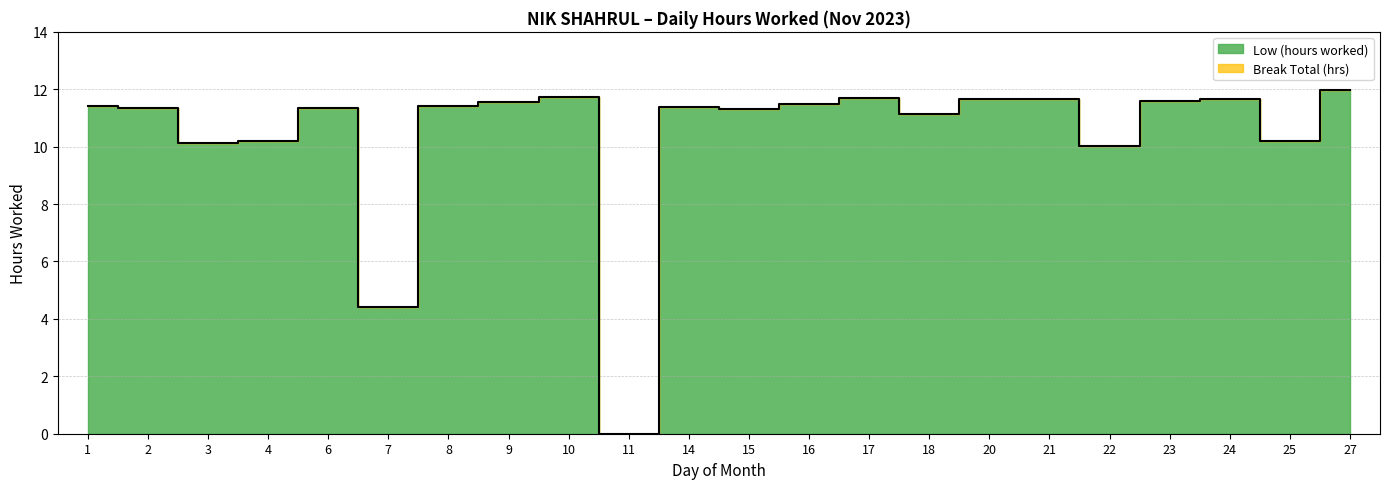

How many points are higher than both their immediate neighbors (excluding endpoints)?

6